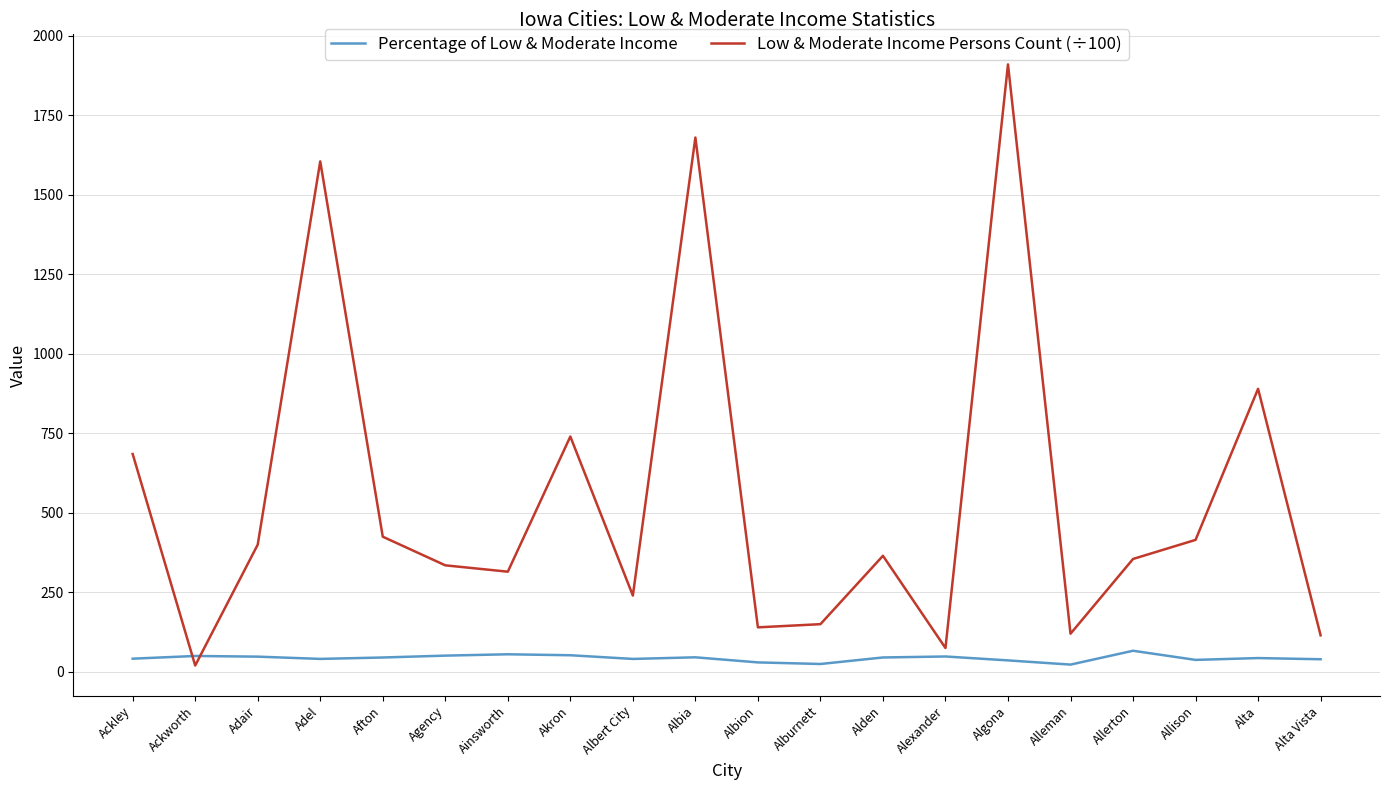

List the series in order of their overall mean, highest first.

Low & Moderate Income Persons Count (÷100), Percentage of Low & Moderate Income